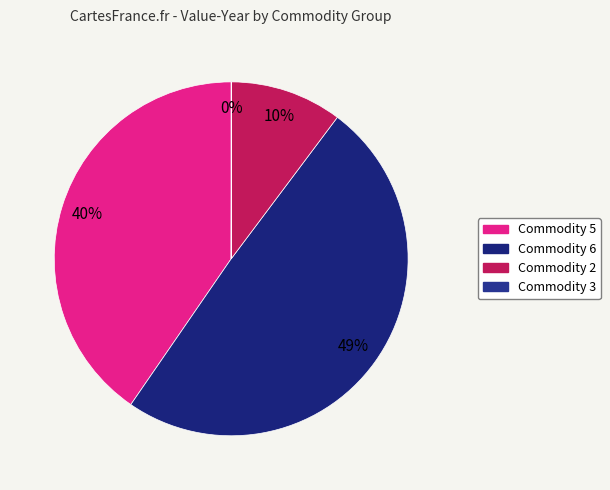

Count the number of slices in the pie.

4